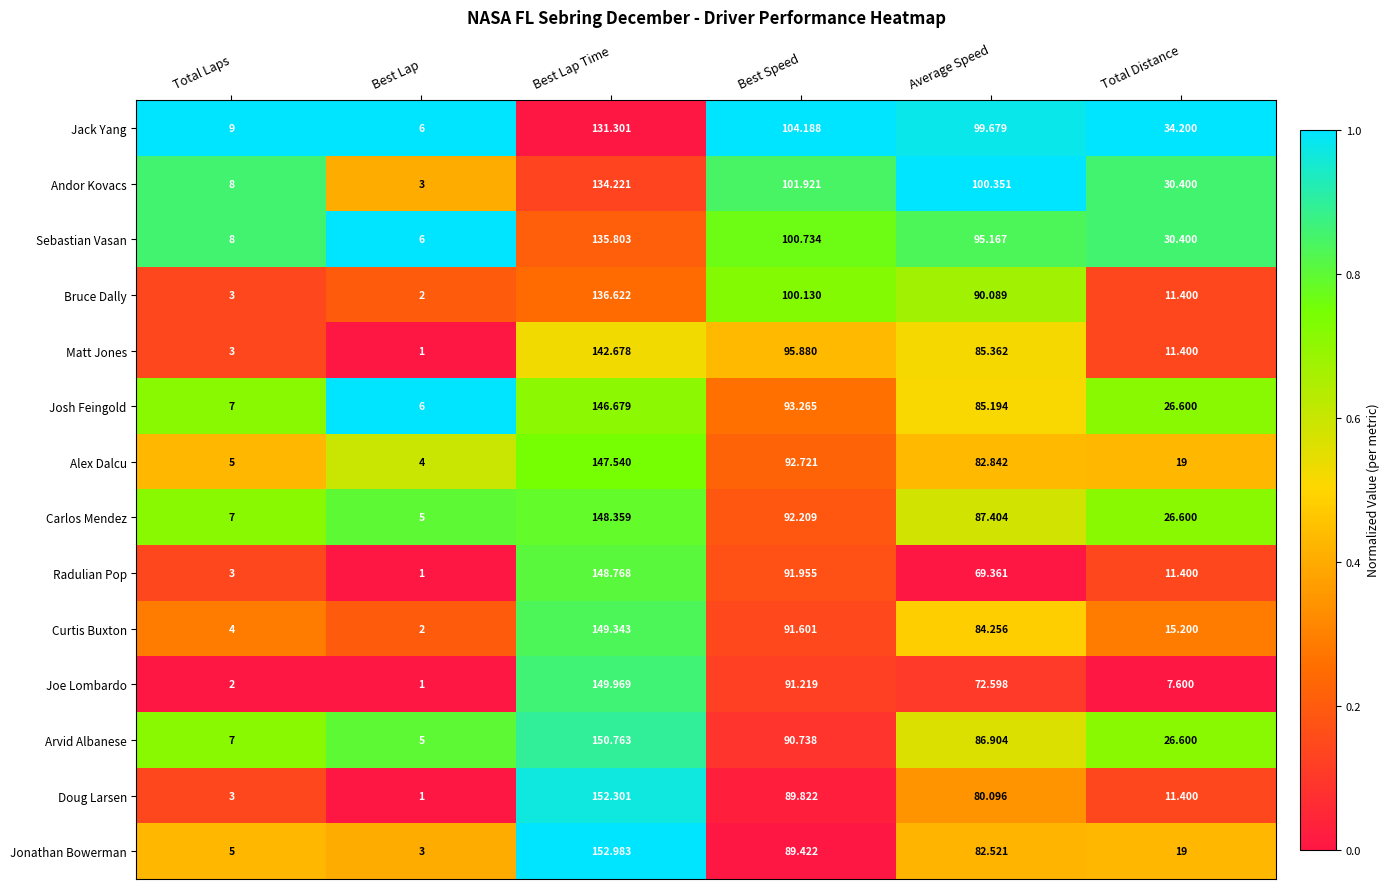

At which label does Josh Feingold reach its peak?

Best Lap Time